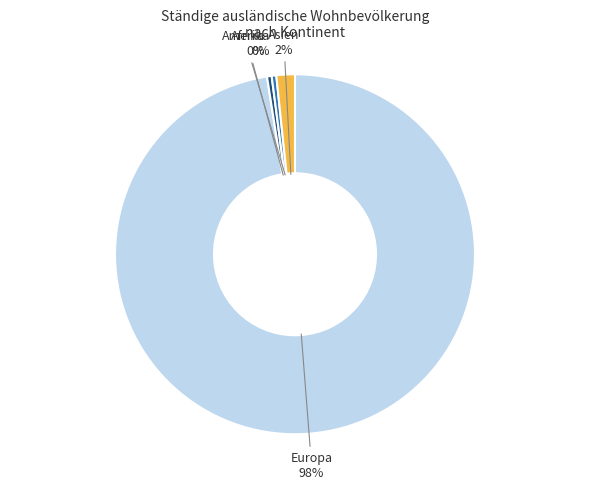

Which category accounts for the majority?

Europa